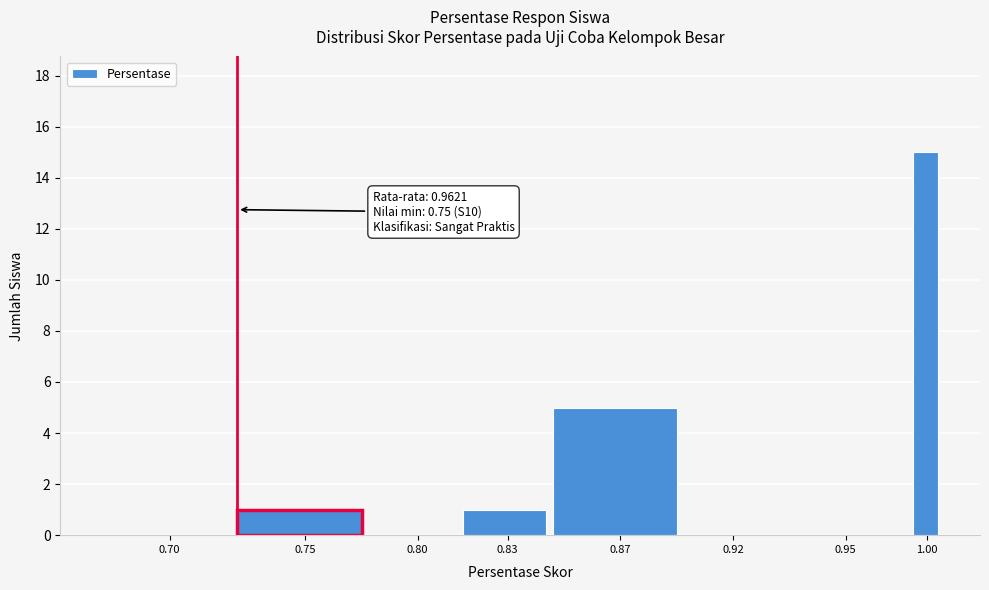

Reading left to right, what are all the values shown in this chart?

0.70=0	0.75=1	0.80=0	0.83=1	0.87=5	0.92=0	0.95=0	1.00=15